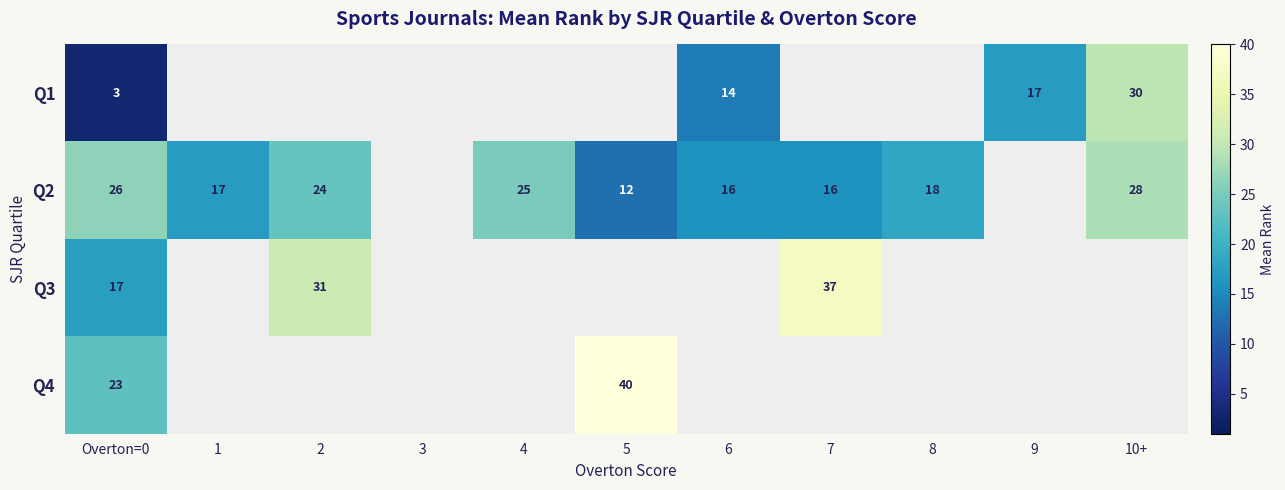

The value of Q3 at Overton=0 is 27. True or false?

False